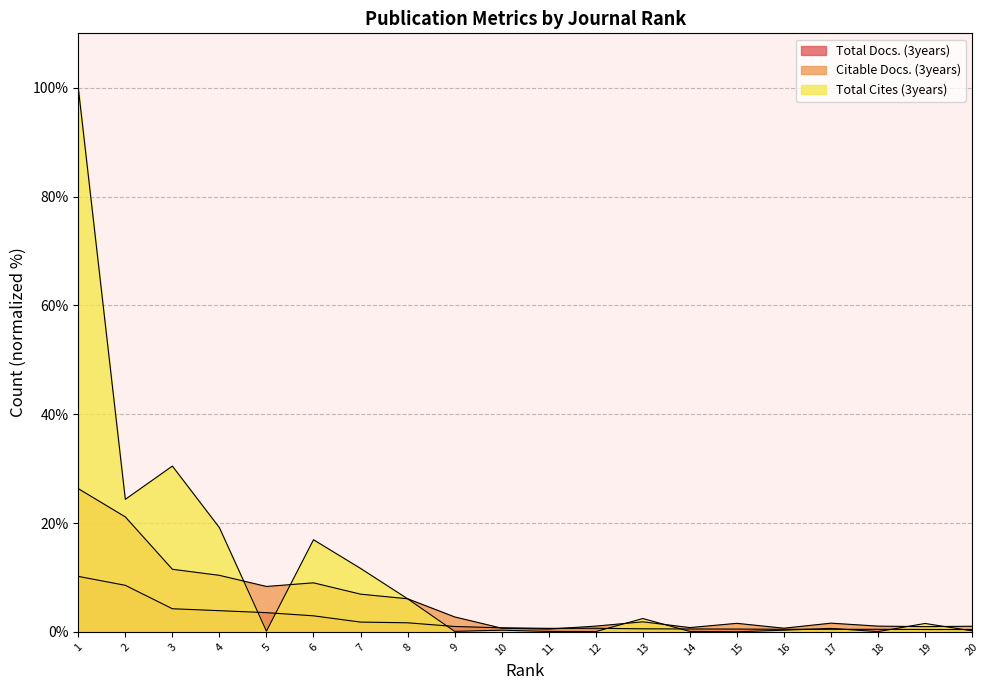

Reading right to left, extract all data points from this chart.

Total Docs. (3years): 0.4	0.4	0.5	0.5	0.5	0.5	0.5	0.6	0.7	0.7	0.7	1.0	1.7	1.8	3.0	3.5	3.9	4.3	8.6	10.2
Citable Docs. (3years): 1.0	1.0	1.1	1.6	0.7	1.6	0.8	1.9	1.1	0.5	0.7	2.8	6.1	6.9	9.0	8.4	10.4	11.5	21.1	26.3
Total Cites (3years): 0.2	1.5	0.1	0.6	0.3	0.0	0.1	2.5	0.1	0.1	0.3	0.1	6.1	11.7	16.9	0.1	19.2	30.5	24.4	100.0